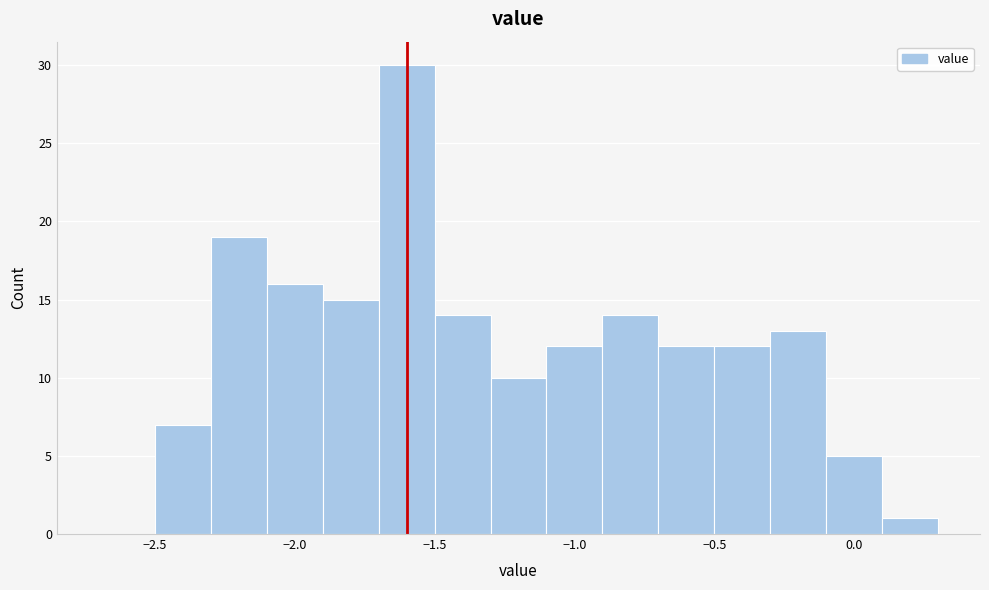

How tall is the bar that spans -0.1 to 0.1 on the x-axis? The values are not printed on the chart, so give them approximately, as read against the axis.

5